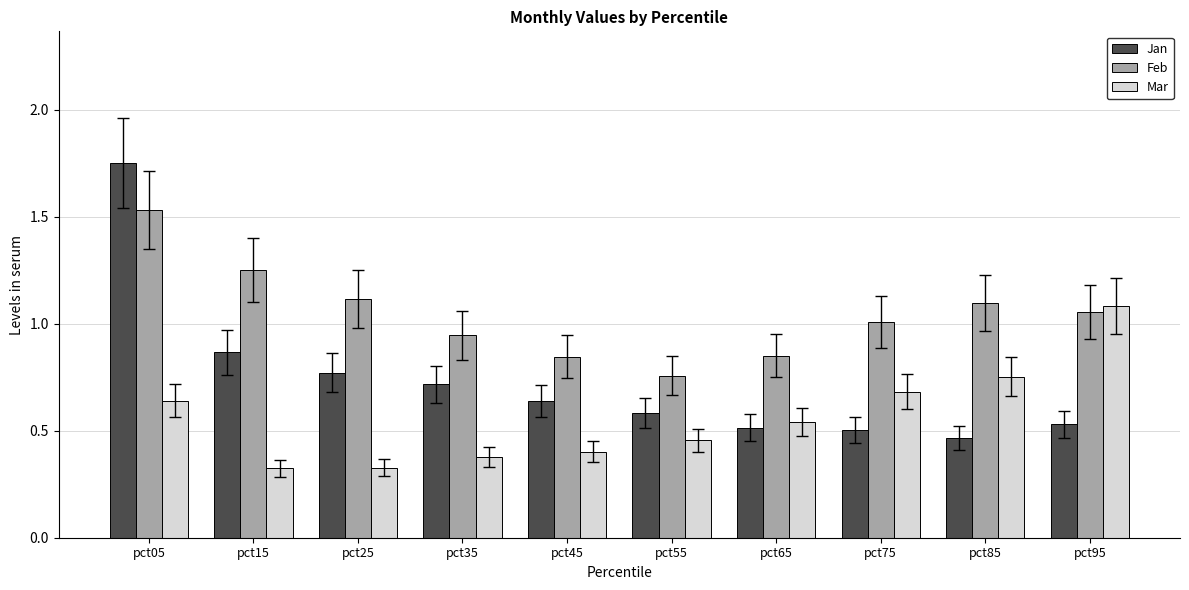

Count the number of categories in the chart.

10